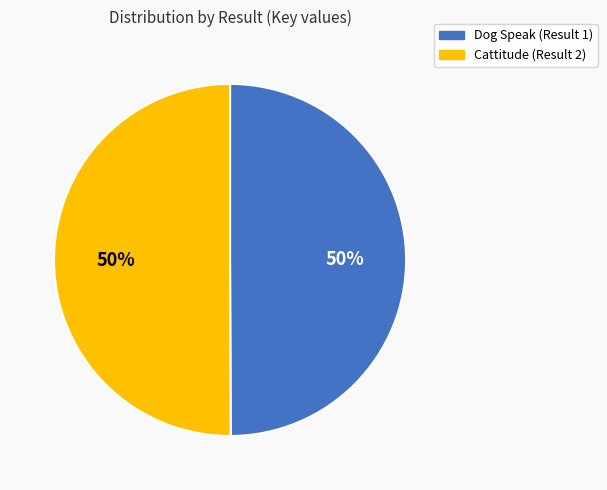

Approximately how many times larger is the value at Cattitude (Result 2) compared to Dog Speak (Result 1)?

1.0